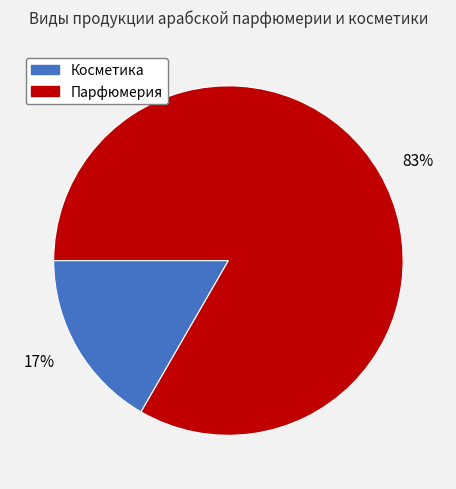

Count the number of slices in the pie.

2